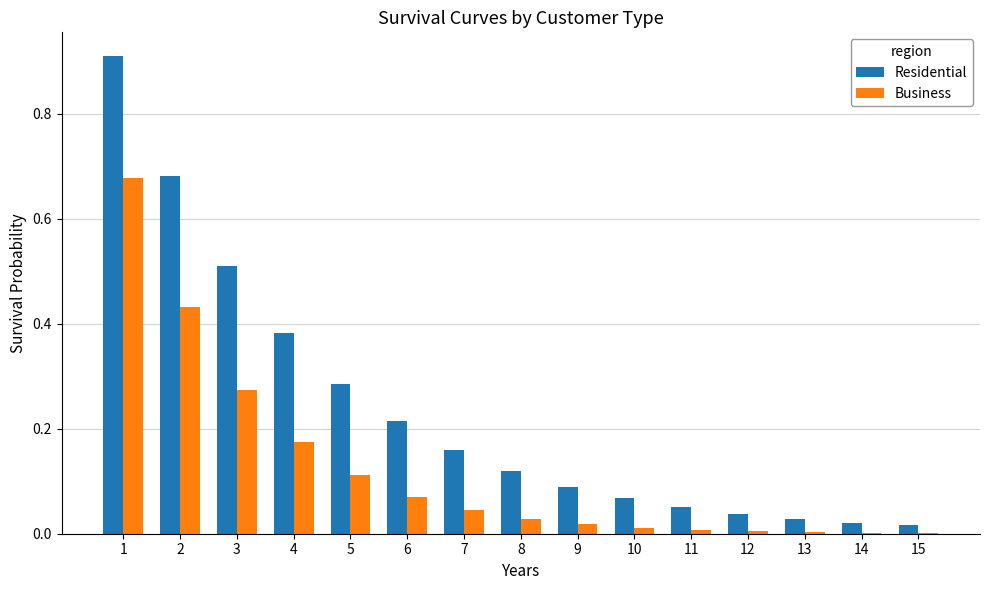

Between 6 and 10, which series saw the biggest shift?

Residential